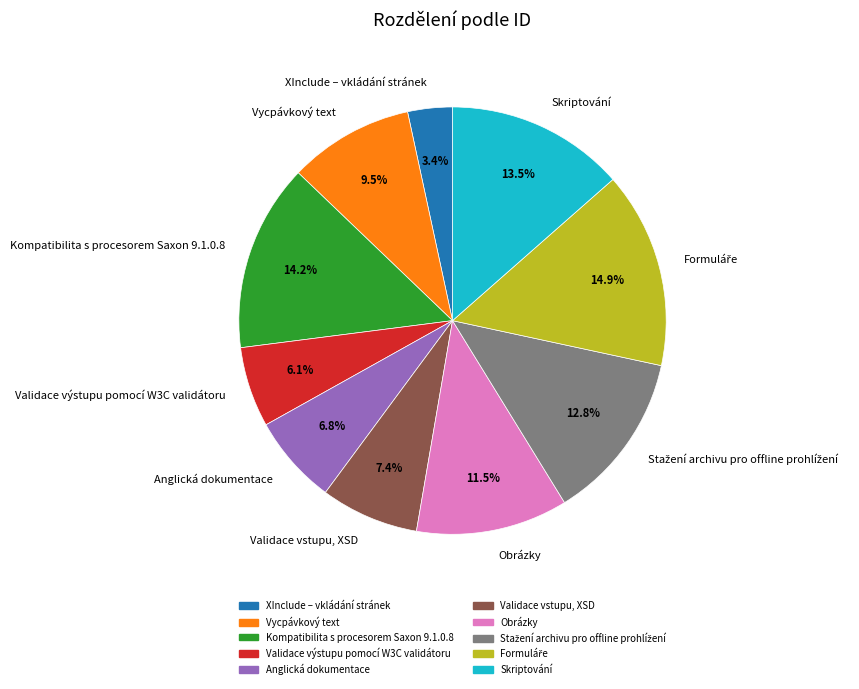

Is it true that Validace výstupu pomocí W3C validátoru is 13% of the pie?

False